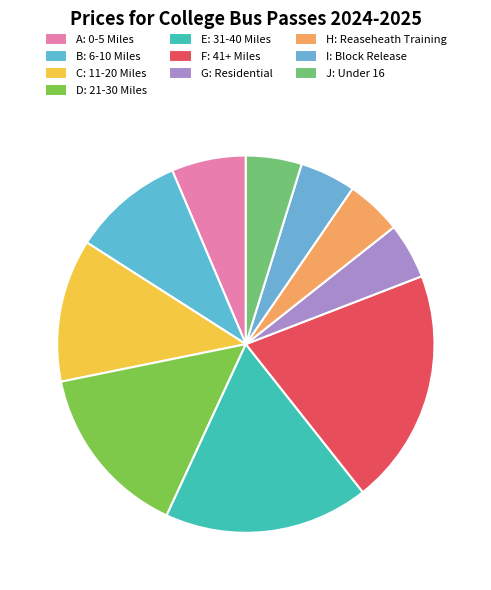

What is the ratio of the value at A: 0-5 Miles to the value at B: 6-10 Miles?

0.7